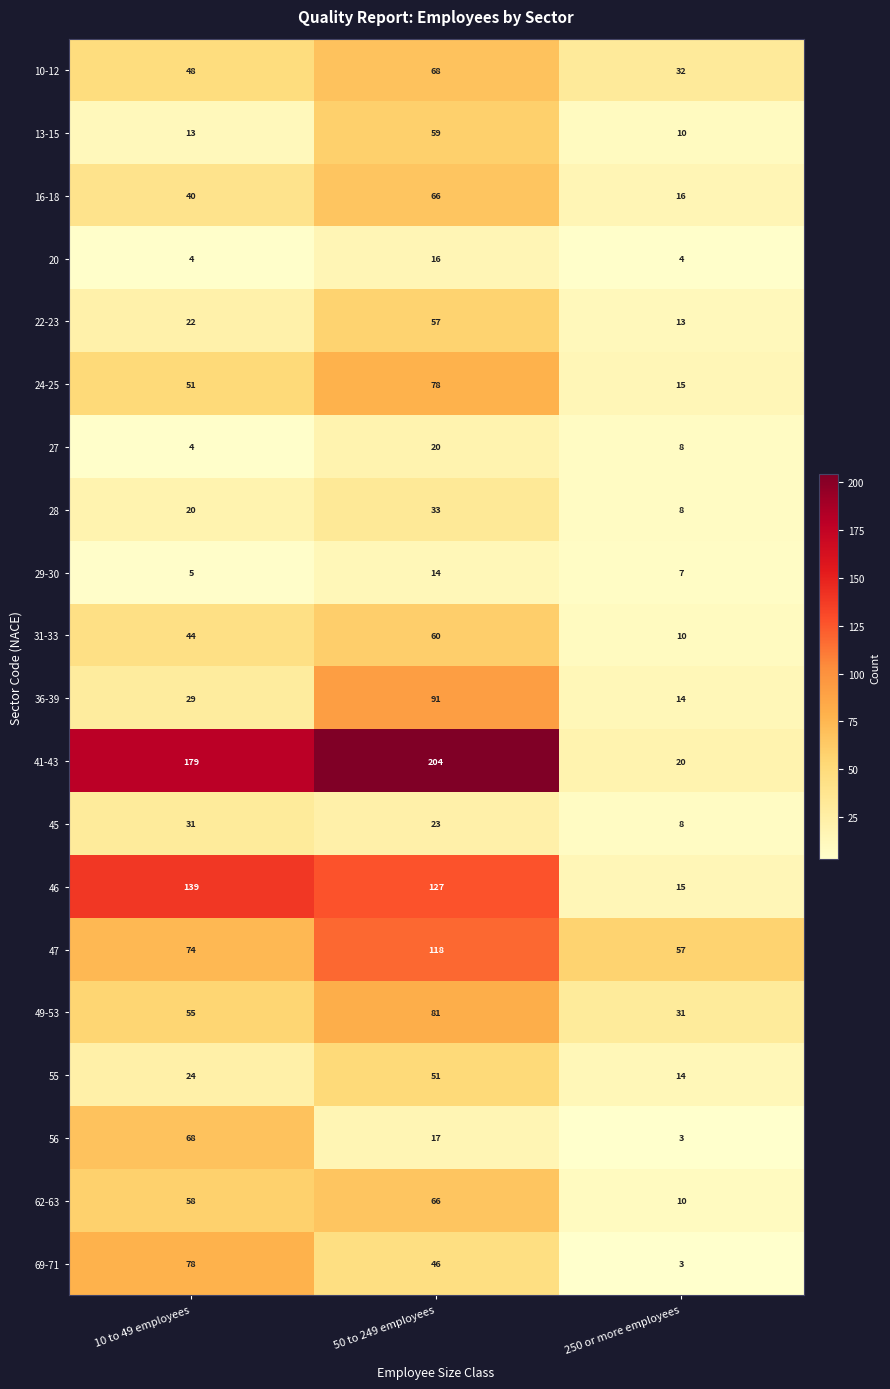

True or false: 24-25 has a value of 89 at 10 to 49 employees.

False